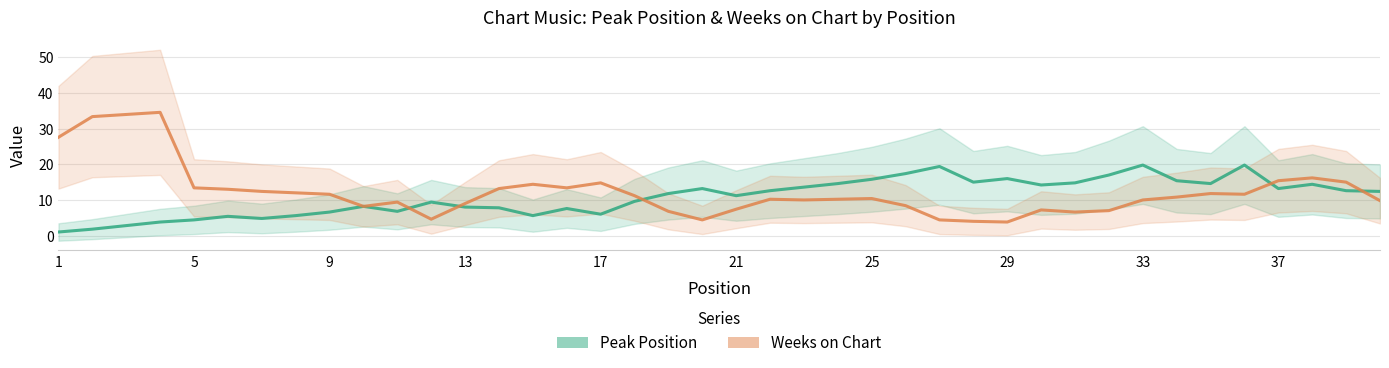

What is the average value of the Peak Position series?

10.9